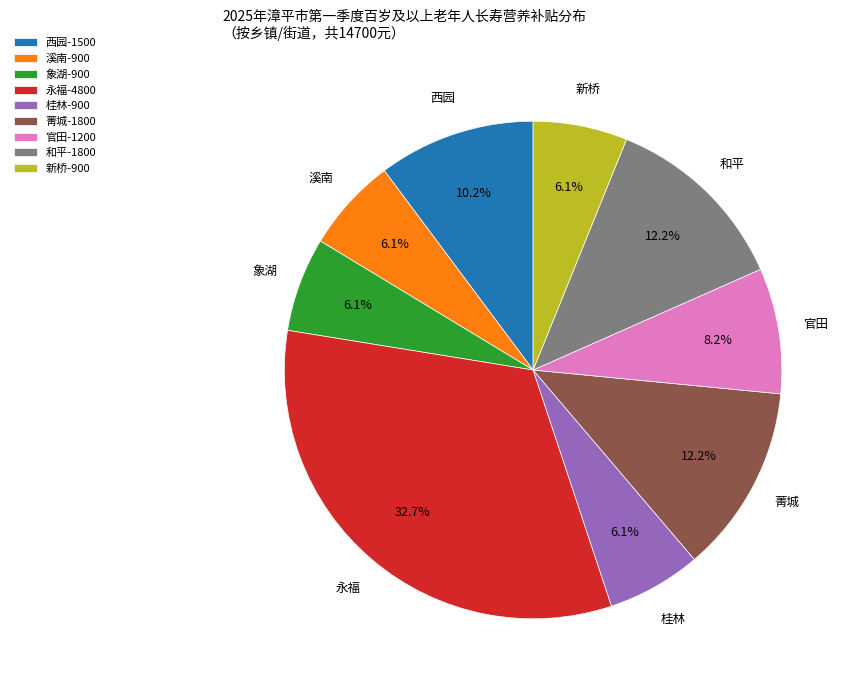

How many slices are in this pie chart?

9